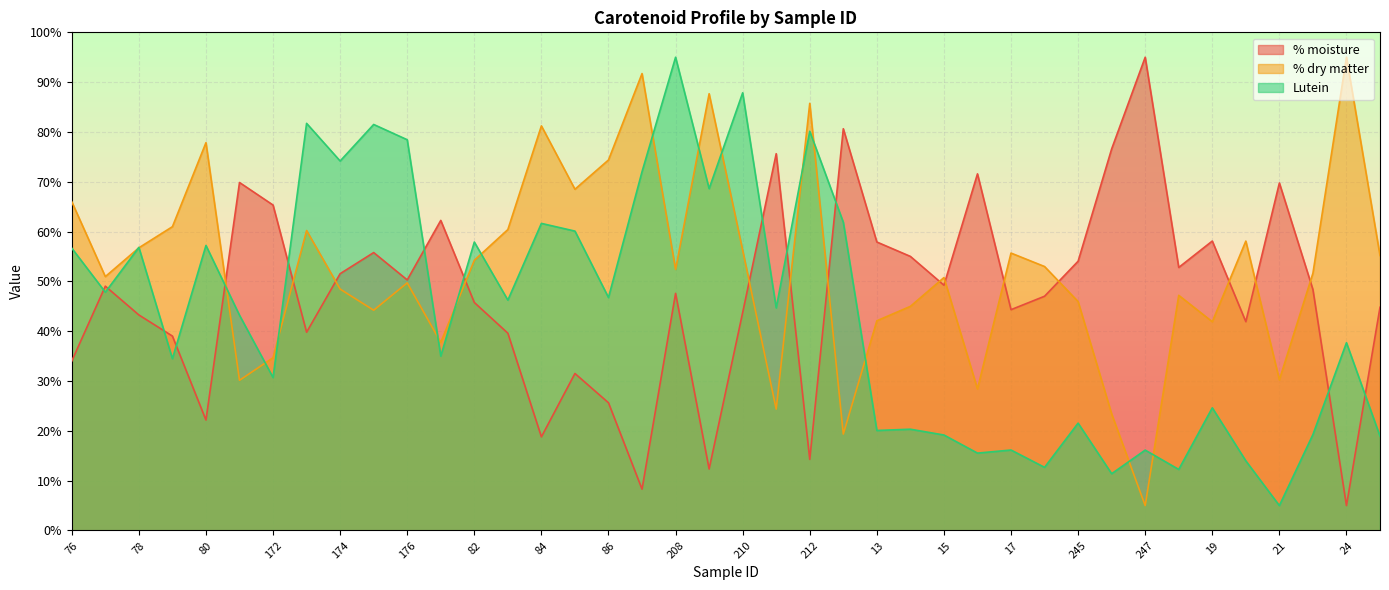

Which category has the lowest value across all series?

24